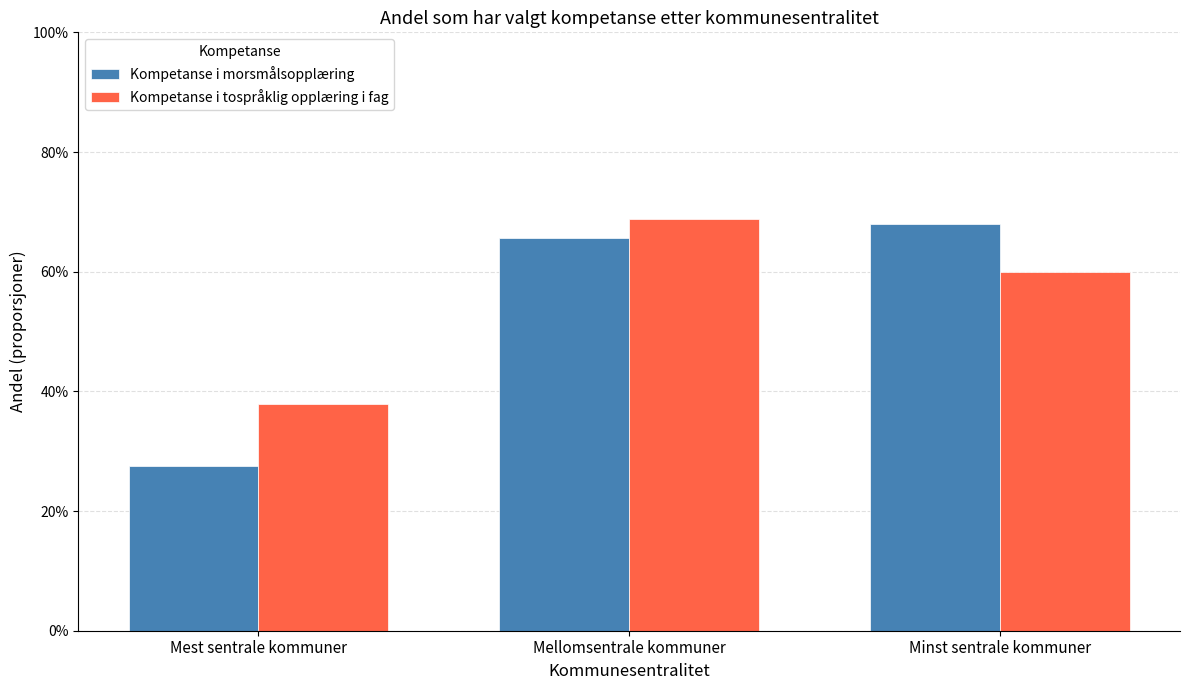

What is the label of the 3rd bar from the left?

Minst sentrale kommuner